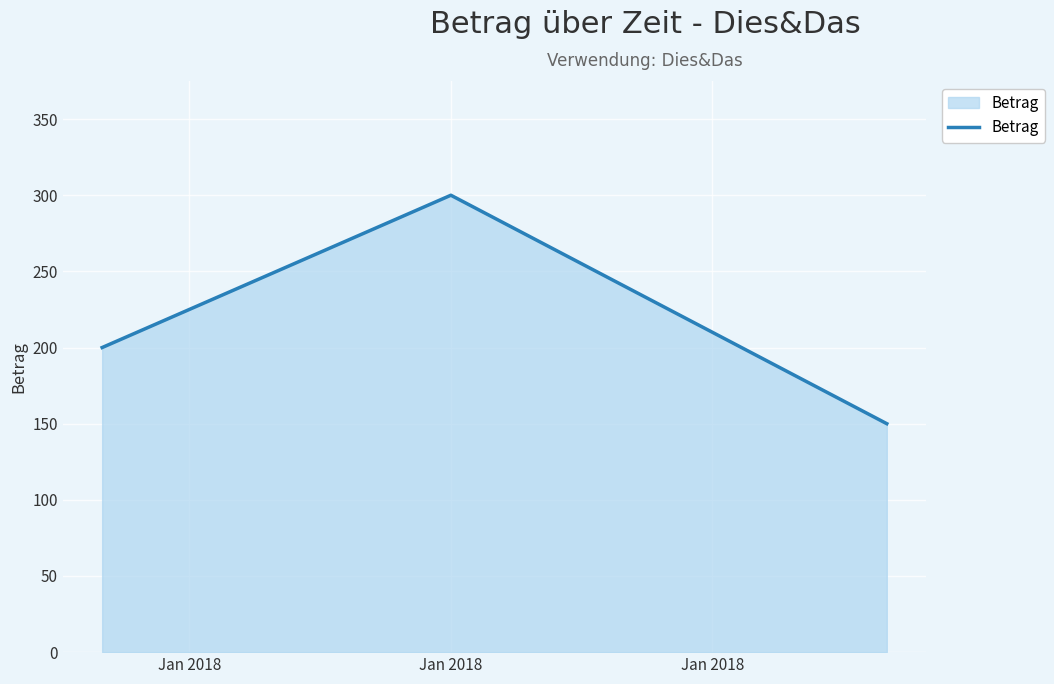

What is the maximum value shown in the chart?

300